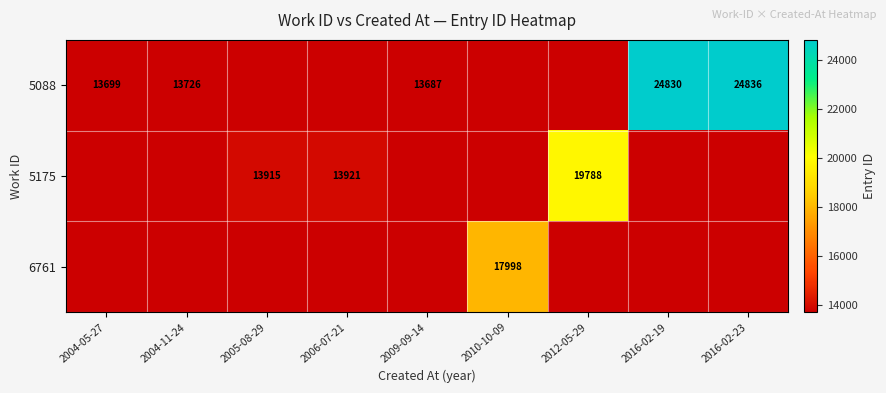

The 5175 series shows 13915.0 at 2005-08-29. True or false?

True